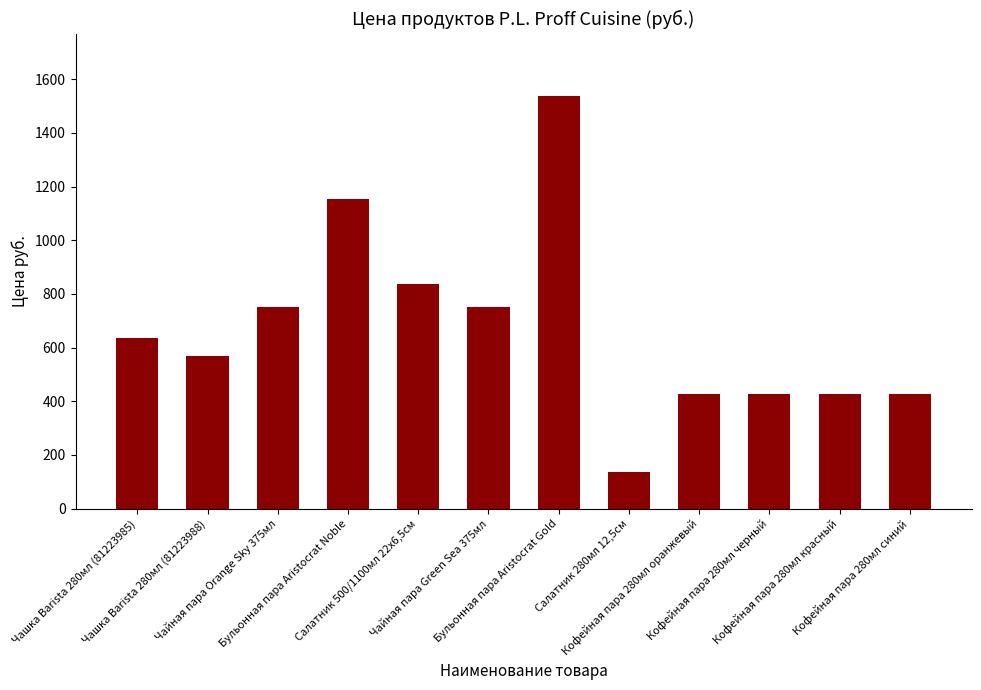

What is the sum of the values at Бульонная пара Aristocrat Gold and Кофейная пара 280мл синий?

1965